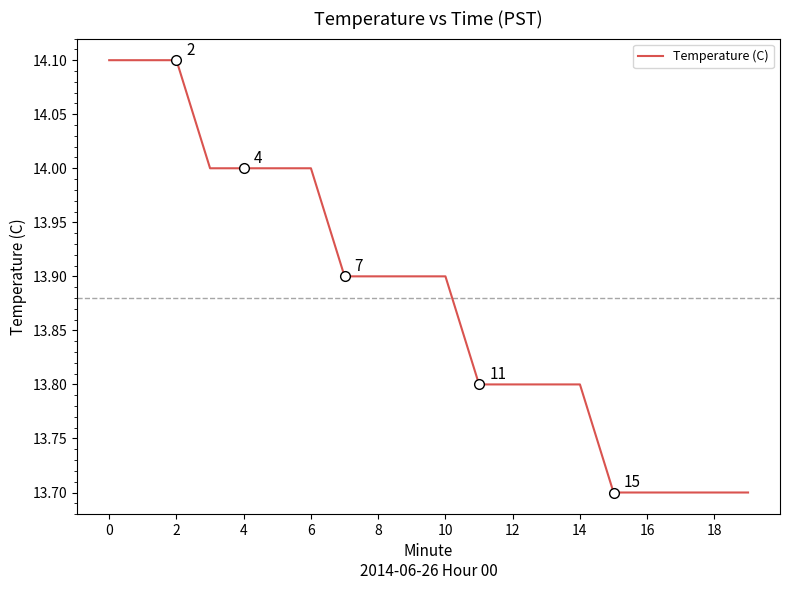

What is the difference between the maximum and minimum values?

0.4